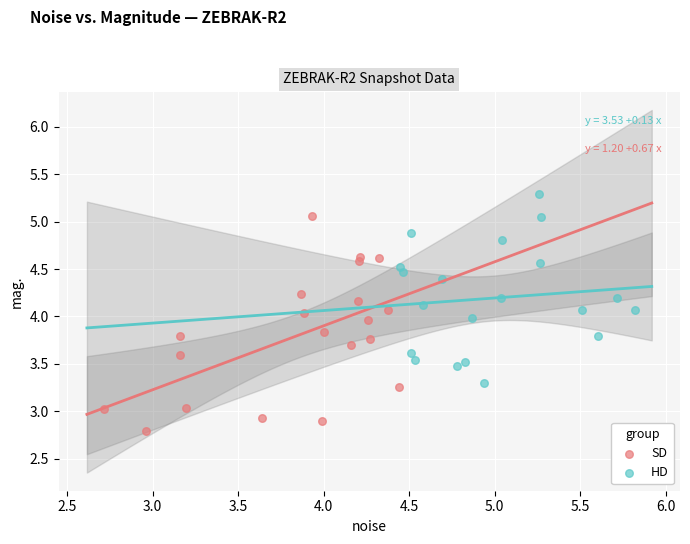

Which series reaches the maximum Y coordinate?

HD